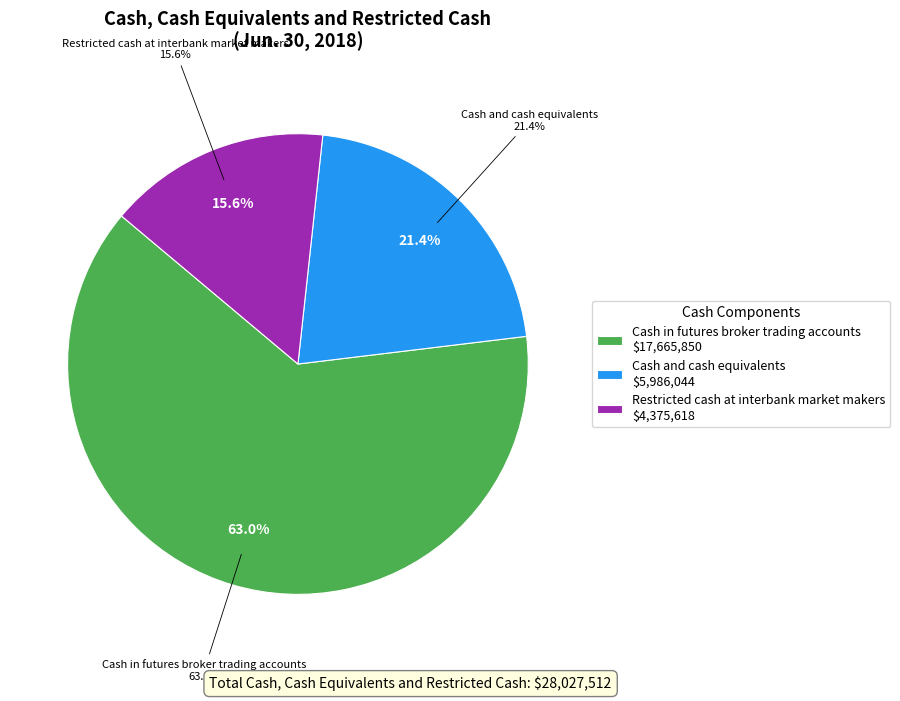

What is the ratio of the value at Cash in futures broker trading accounts to the value at Cash and cash equivalents?

3.0